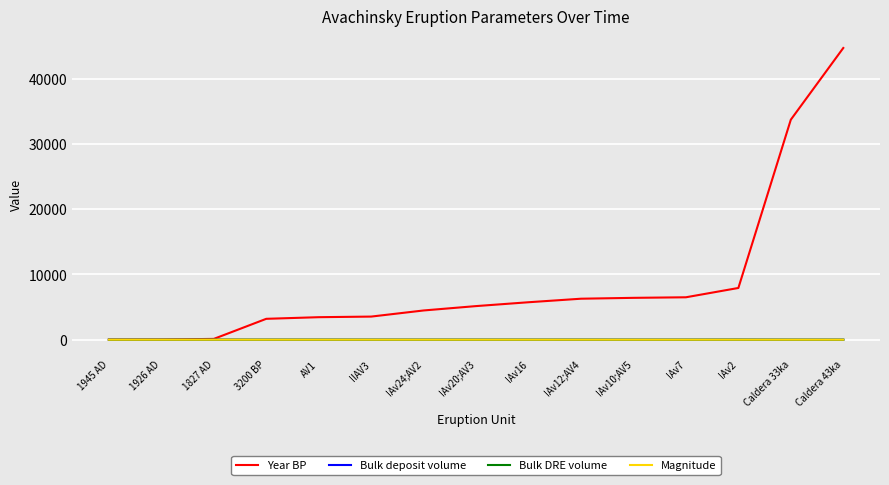

True or false: Bulk DRE volume and Bulk deposit volume intersect in this chart.

False